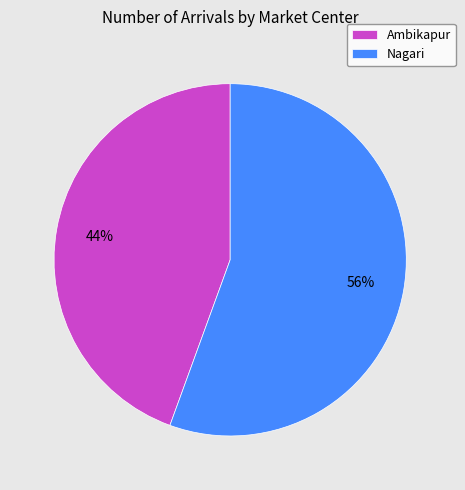

To the nearest percent, what is the combined percentage of Nagari and Ambikapur?

100%